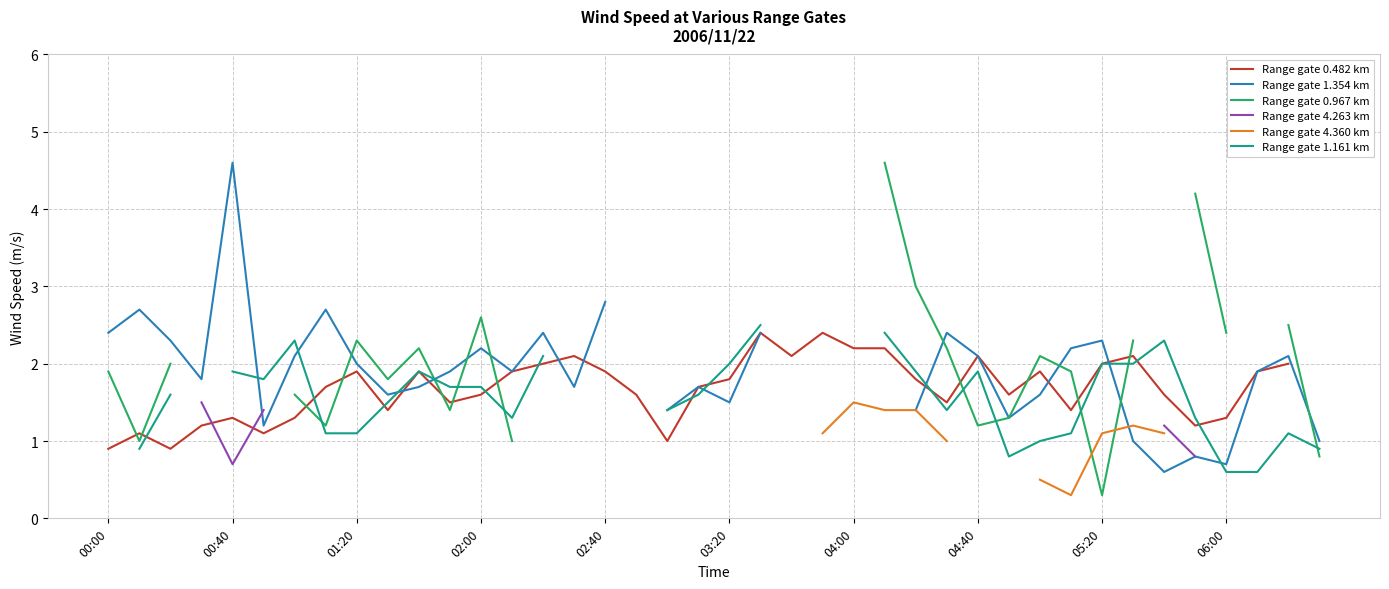

What position from the right is 11?

29